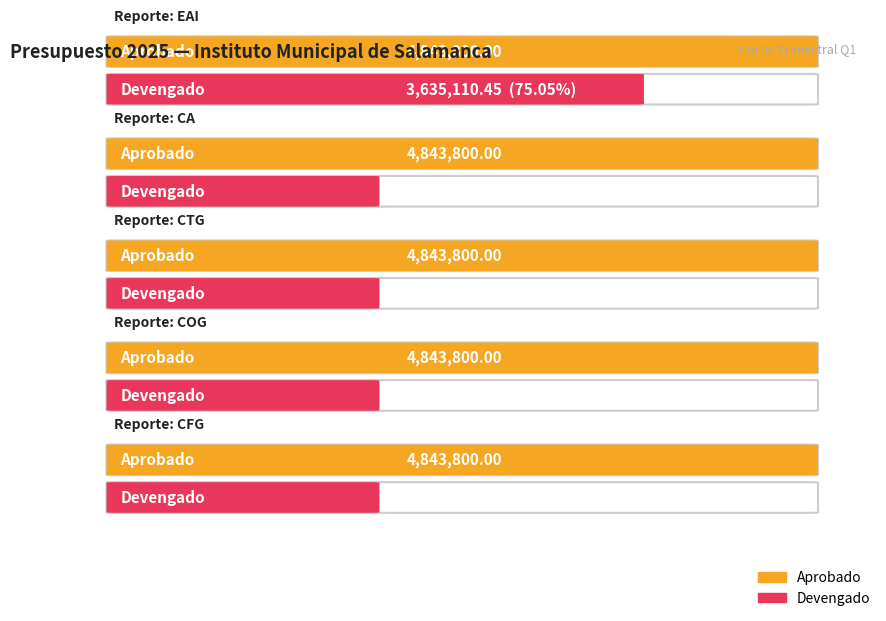

List the labels in order of Devengado value, smallest first.

CA, CTG, COG, CFG, EAI